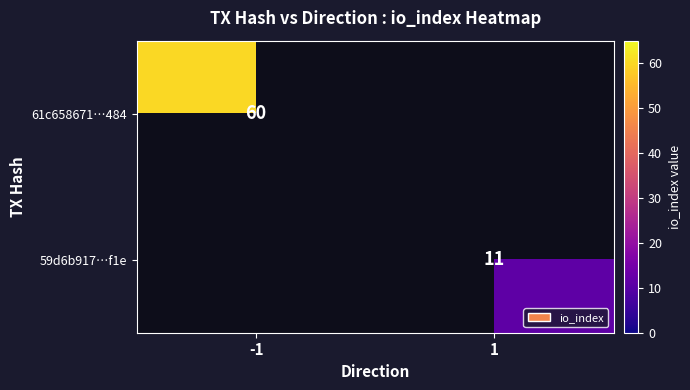

The 61c658671…484 series shows 24 at -1. True or false?

False